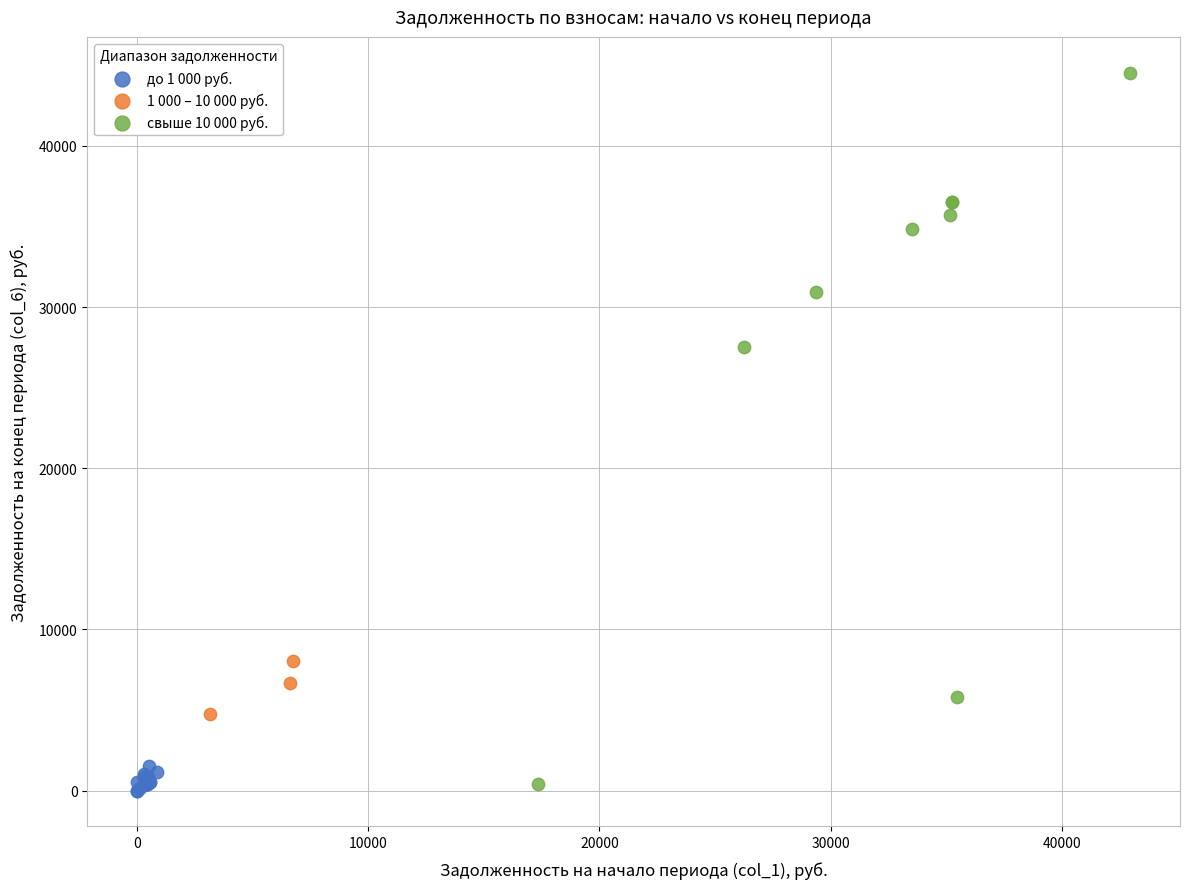

Which series contains the highest Y value?

свыше 10 000 руб.